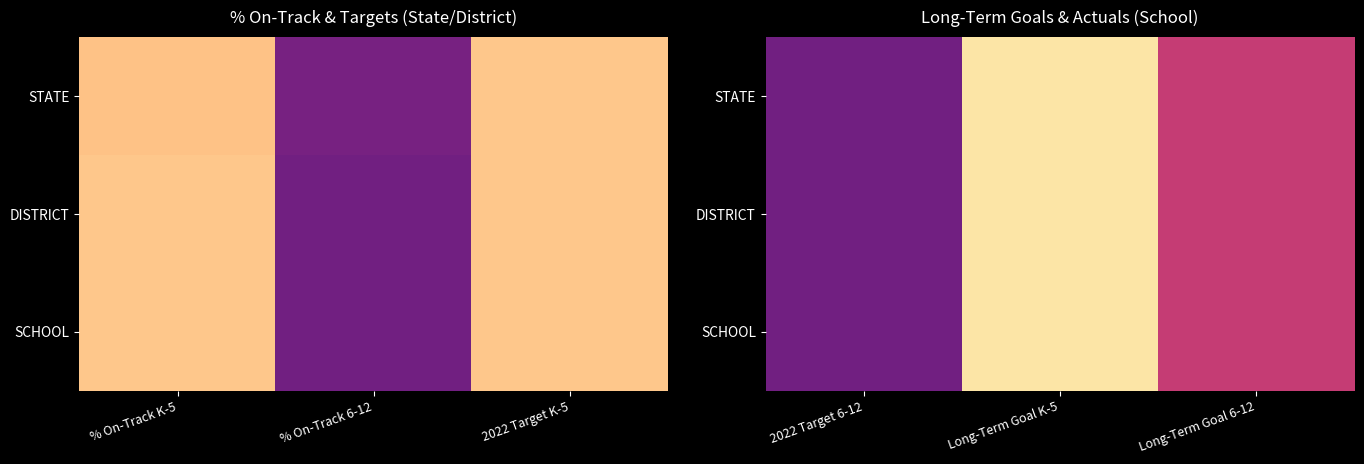

What is the sum of all DISTRICT values?

1.3